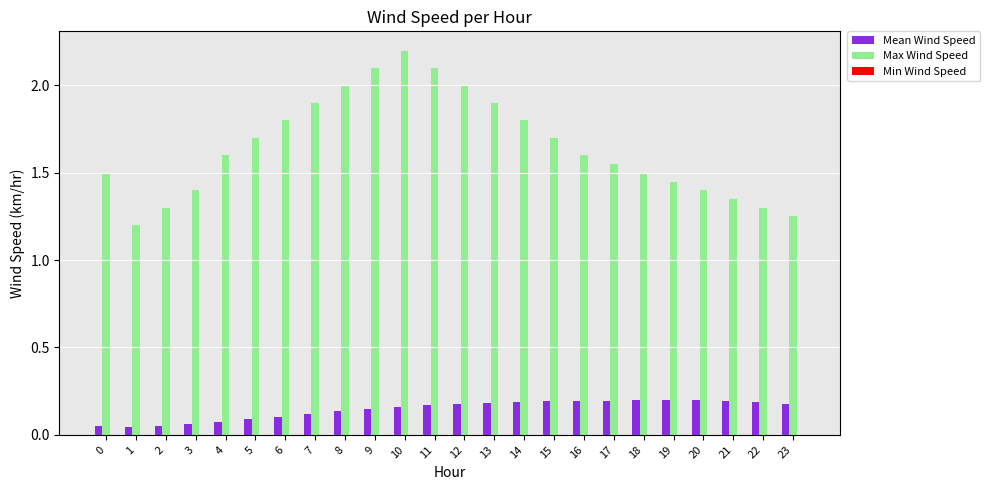

List the series in order of their overall mean, highest first.

Max Wind Speed, Mean Wind Speed